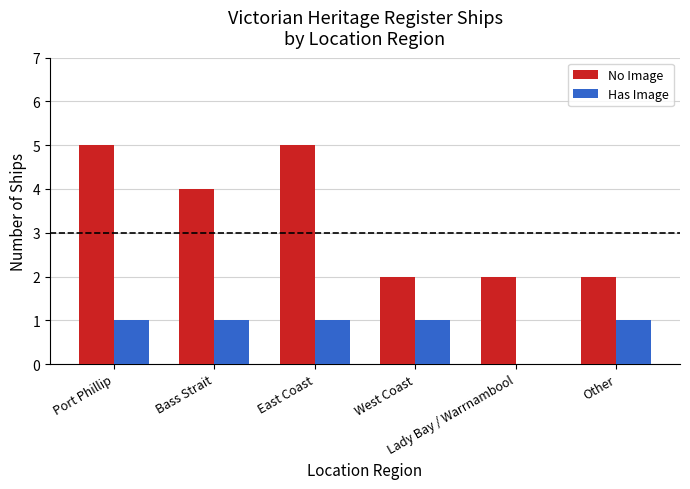

The No Image series shows 7 at Bass Strait. True or false?

False